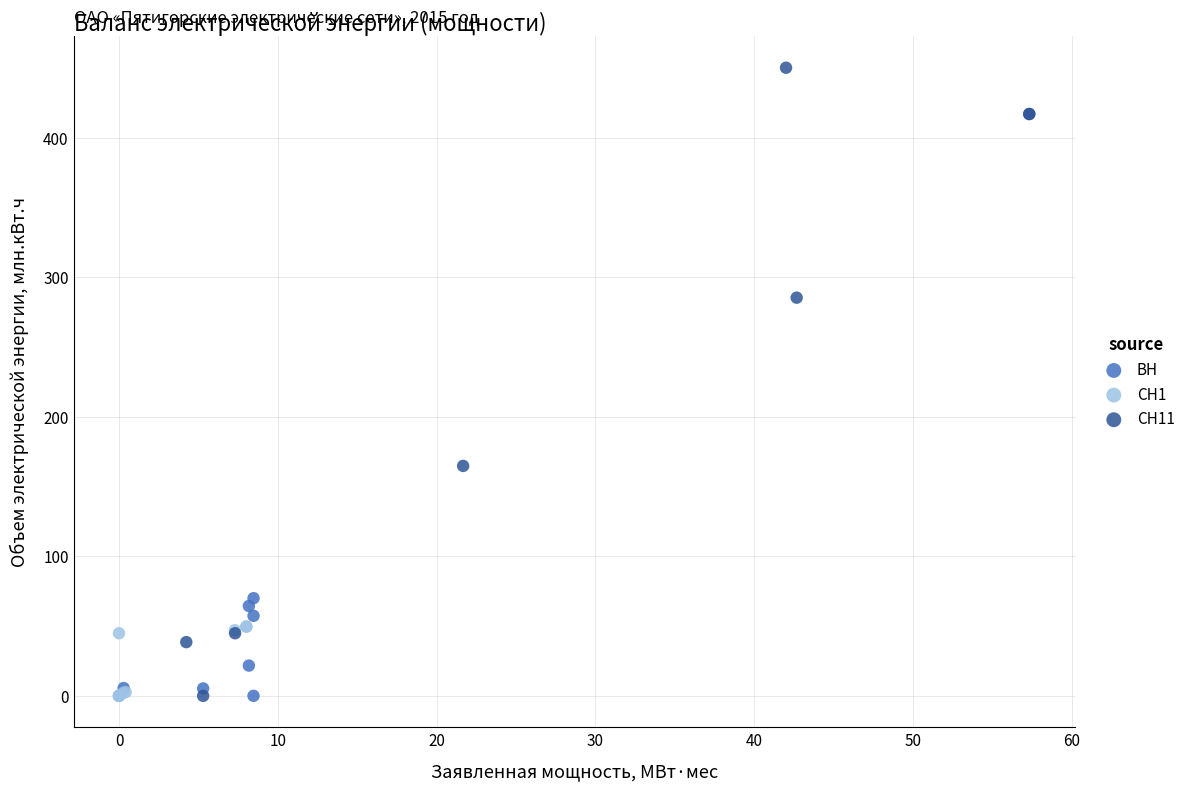

Which series has the largest Y range (max minus min)?

СН11